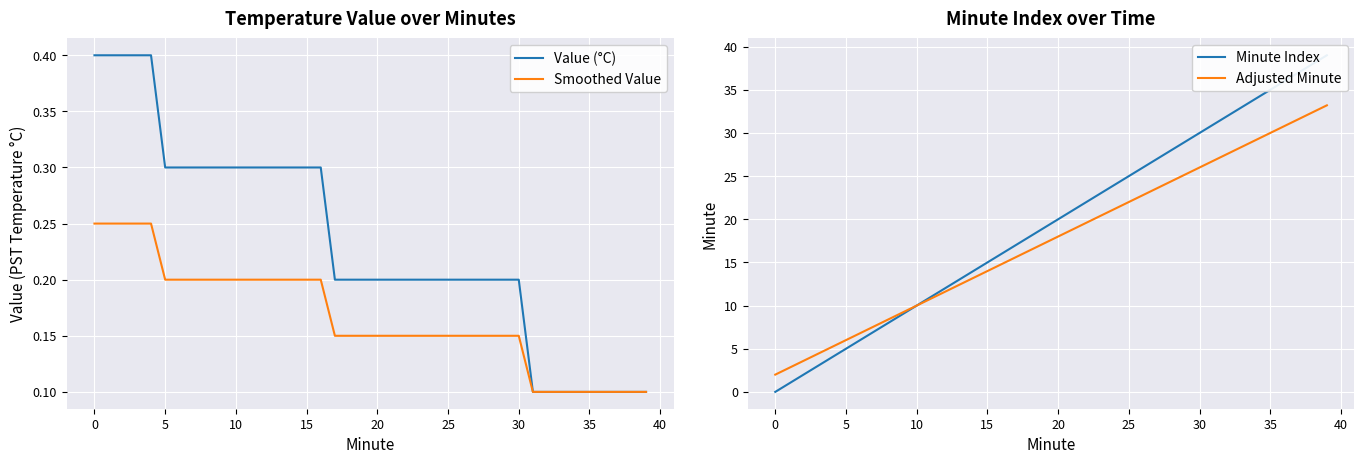

What are all the series names shown in the legend?

Value (°C), Smoothed Value, Minute Index, Adjusted Minute